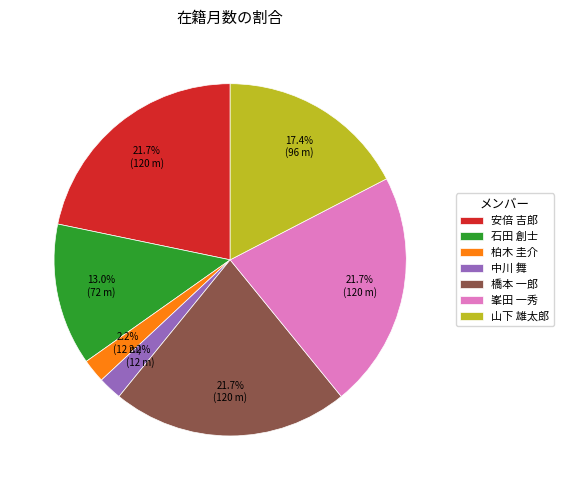

Does 石田 創士 represent more than half of the total?

No